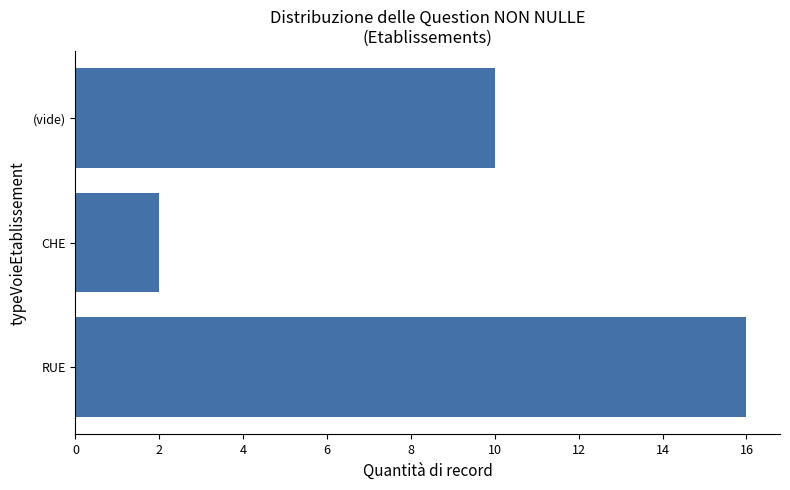

What is the average value?

9